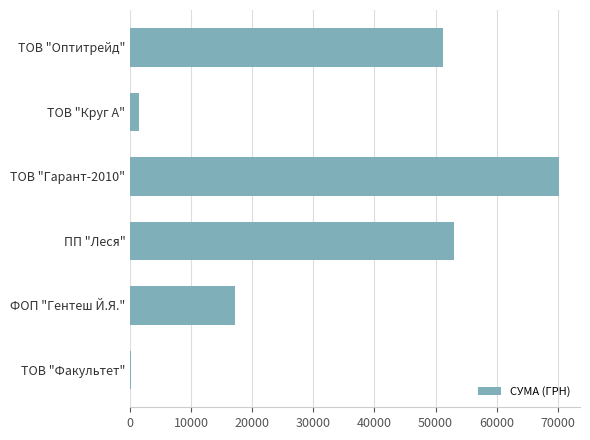

What is the change in value from ФОП "Гентеш Й.Я." to ТОВ "Оптитрейд"?

+34032.2